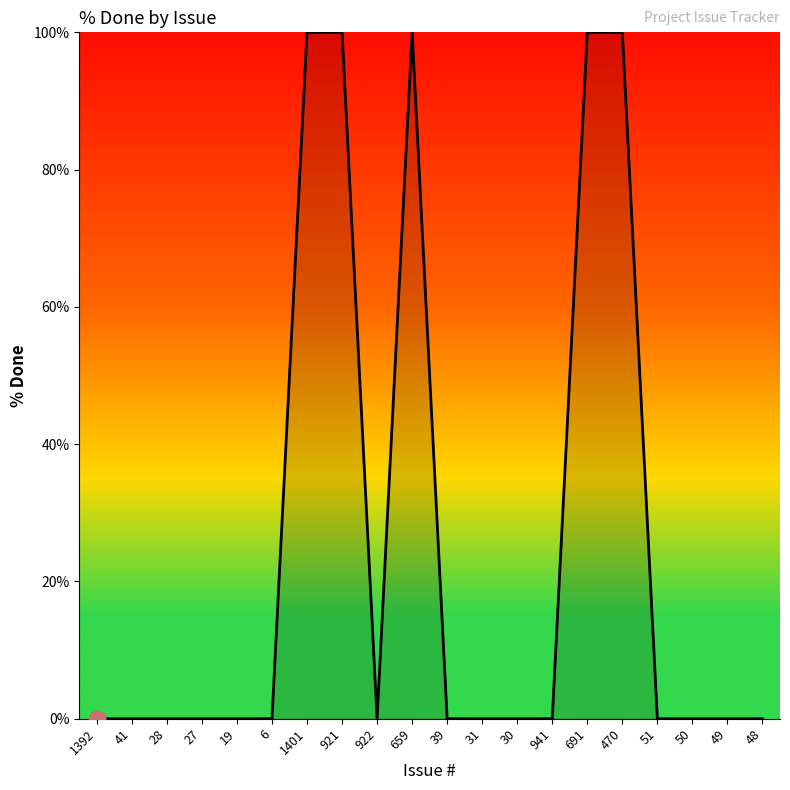

The chart shows a value of 142 at 691. True or false?

False